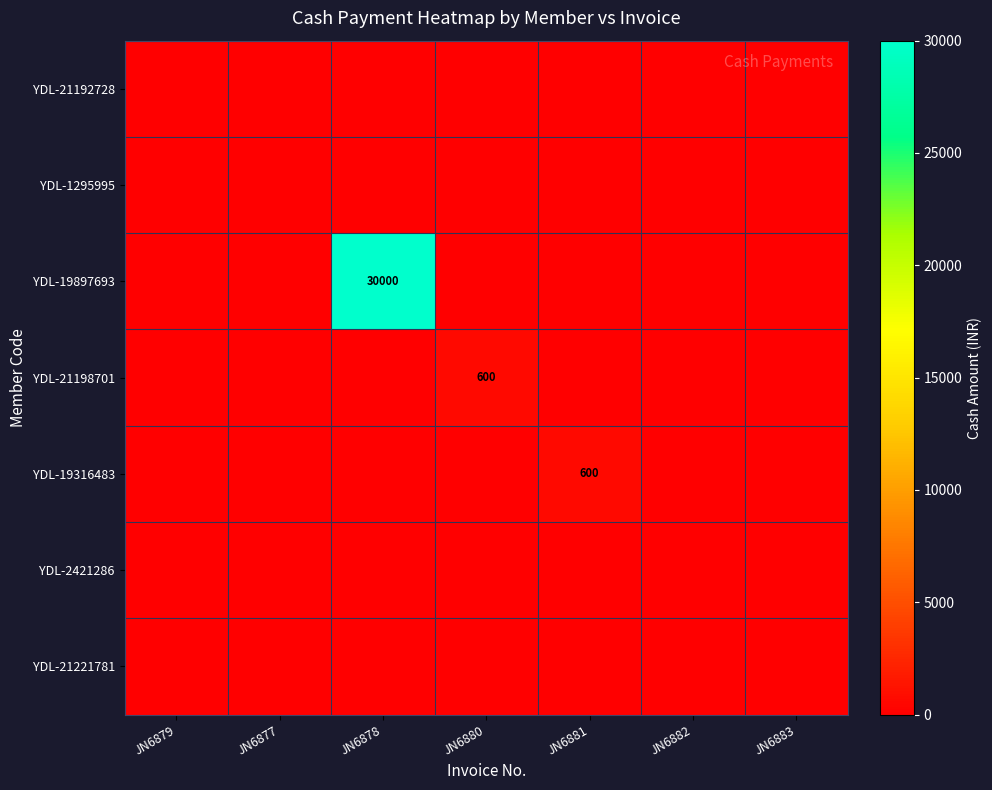

The value of YDL-21198701 at JN6877 is 0. True or false?

True